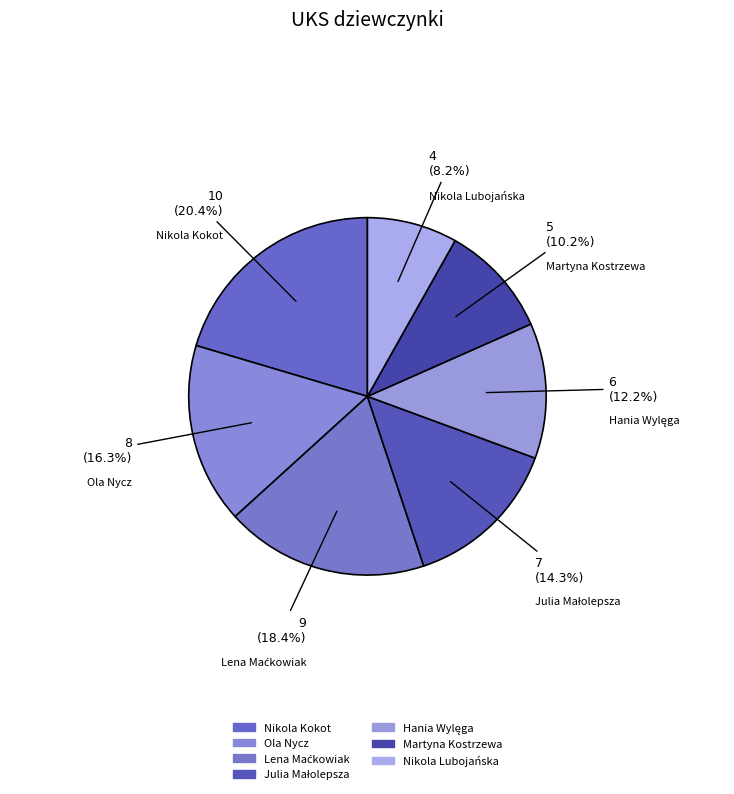

To the nearest percent, what percentage of the pie is Martyna Kostrzewa?

10%